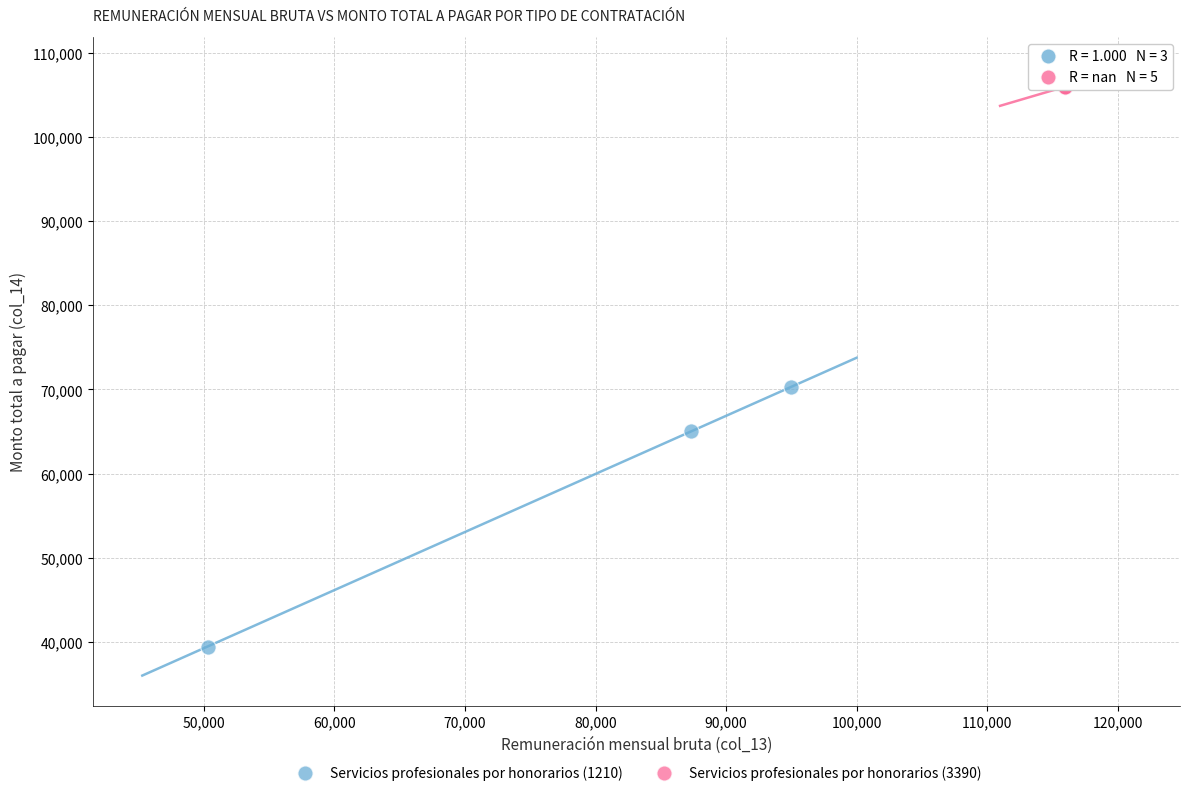

Which series contains the highest Y value?

Servicios profesionales por honorarios (3390)